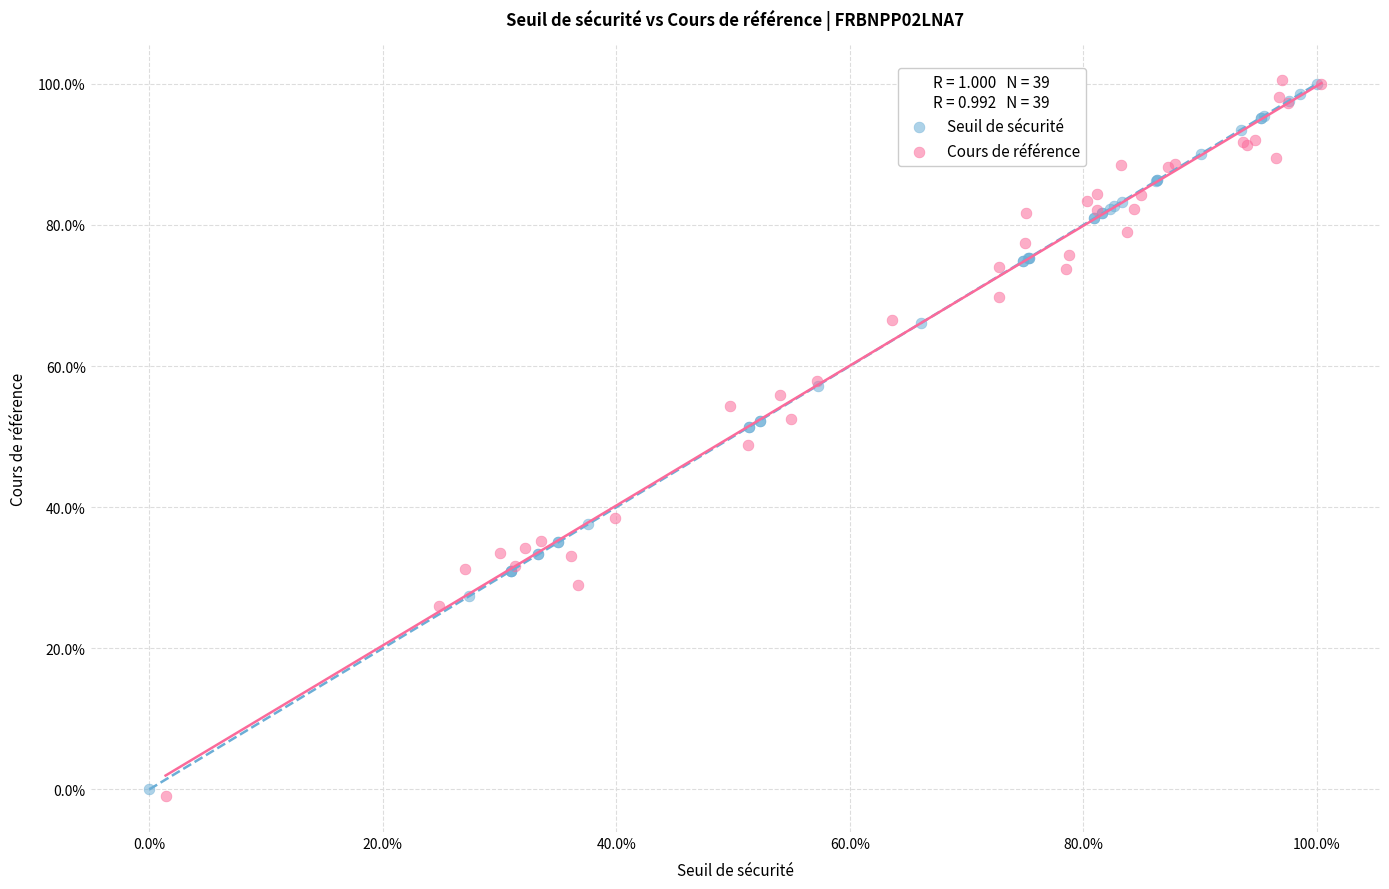

Which series has the largest Y range (max minus min)?

Cours de référence